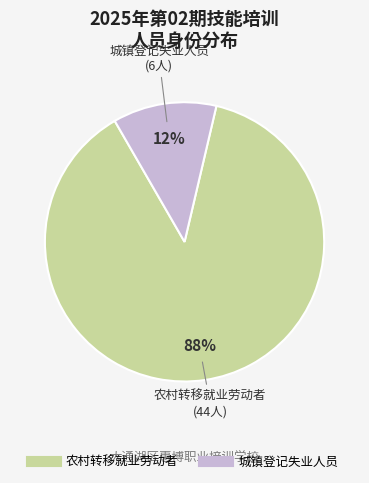

How many segments does this pie chart have?

2